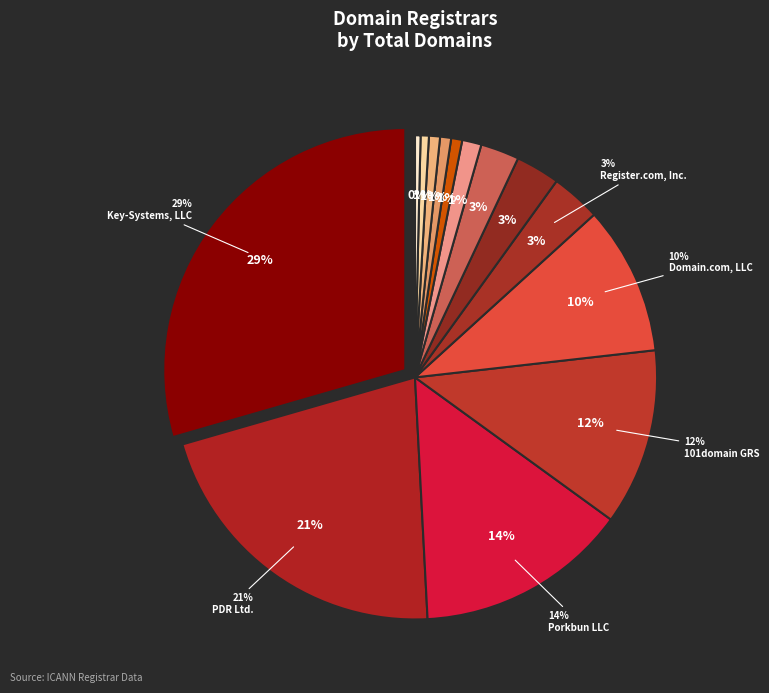

To the nearest percent, what is the difference between the PDR Ltd. and COREhub, S.R.L. slice percentages?

20%